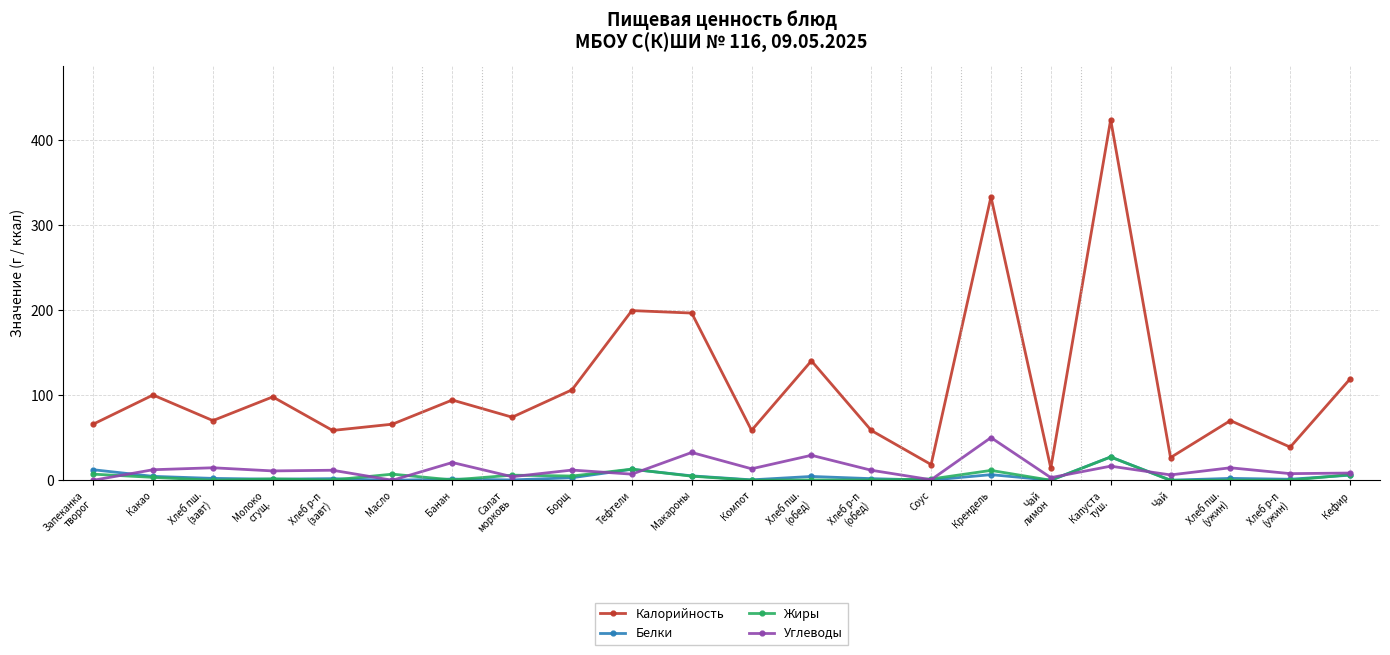

True or false: Калорийность has a value of 58.8 at Компот.

True